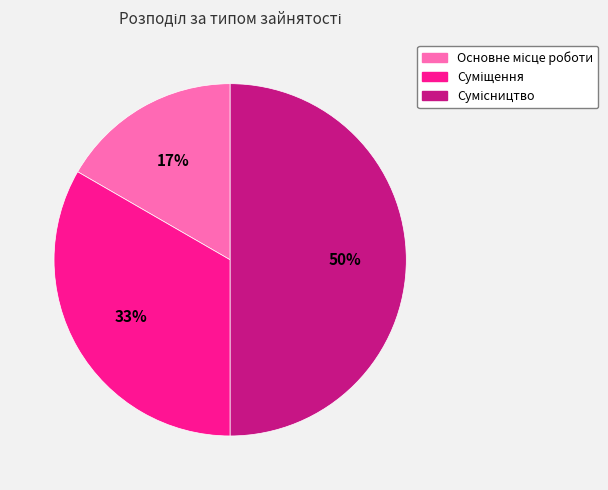

To the nearest percent, what is the difference between the largest and smallest slice percentages?

33%